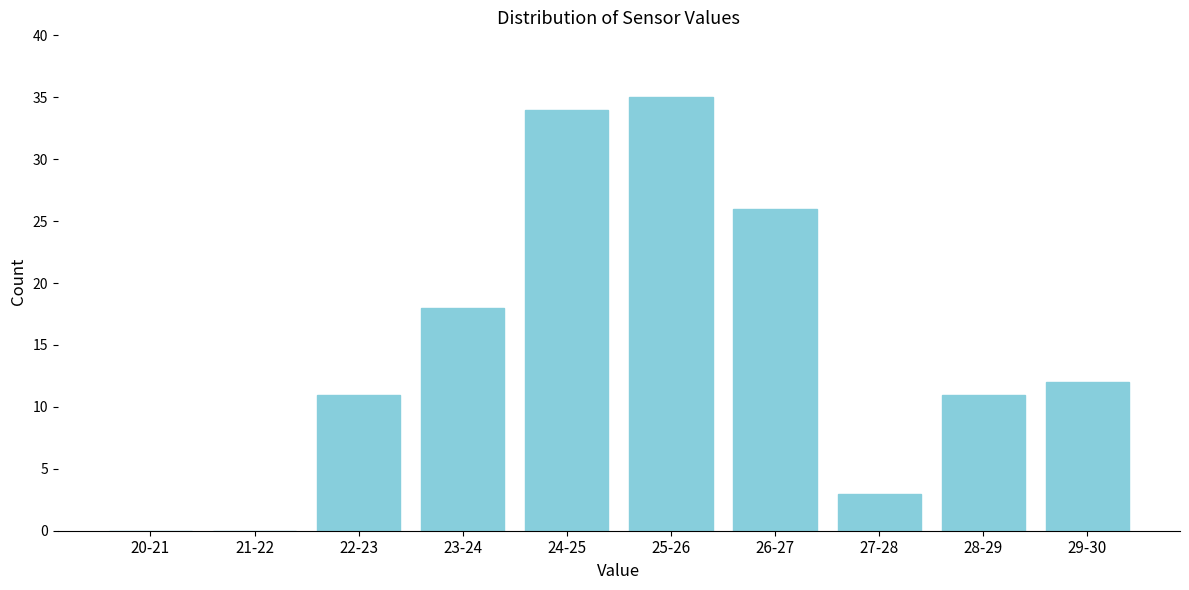

Reading right to left, transcribe all the data shown in this chart.

29-30=12	28-29=11	27-28=3	26-27=26	25-26=35	24-25=34	23-24=18	22-23=11	21-22=0	20-21=0